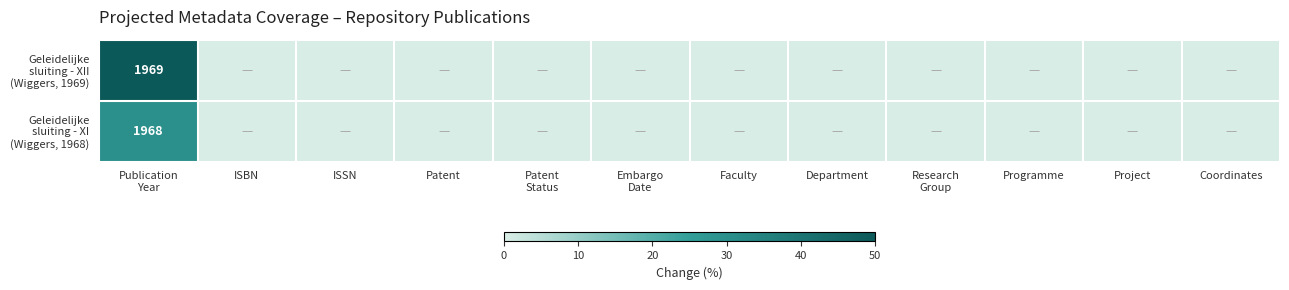

The Geleidelijke sluiting - XII (Wiggers, 1969) series shows 0 at Faculty. True or false?

True